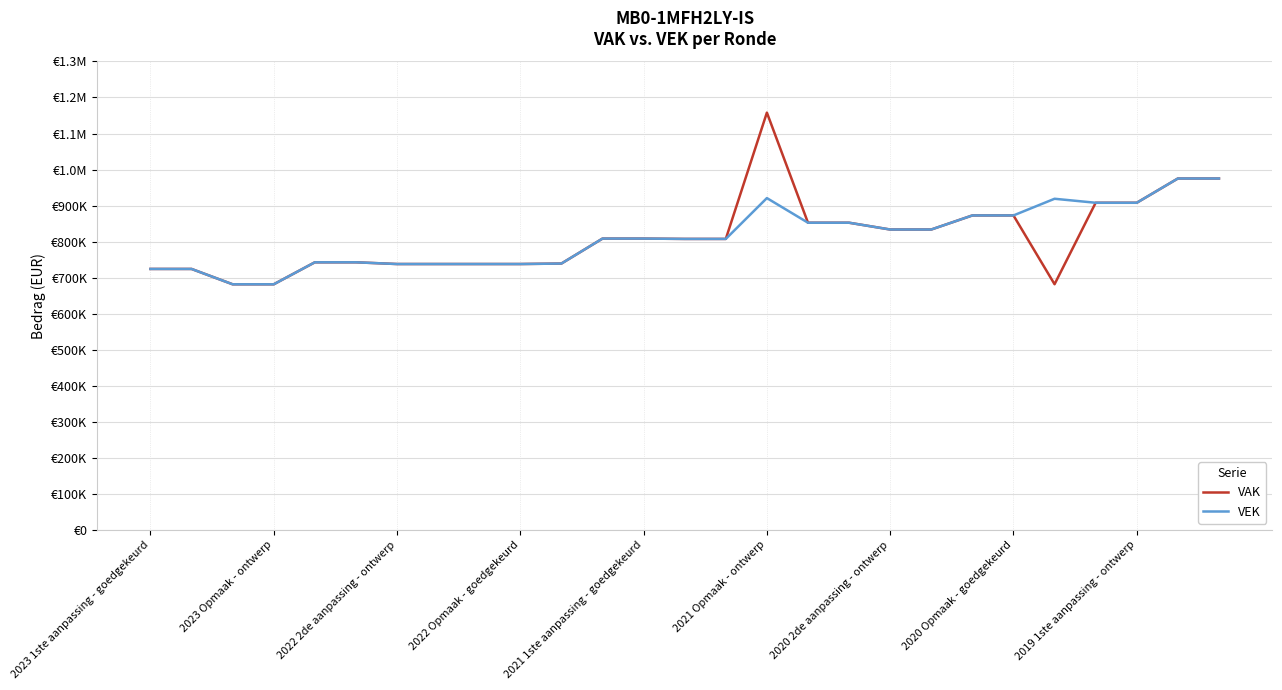

What is the highest value of the VEK series?

975133